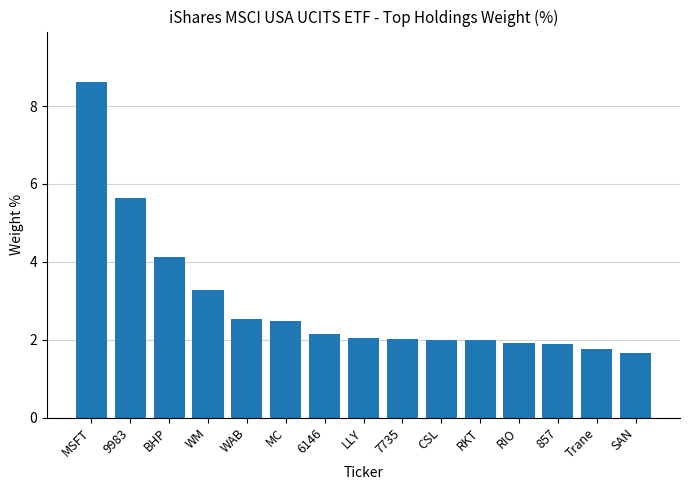

What is the smallest value displayed?

1.7